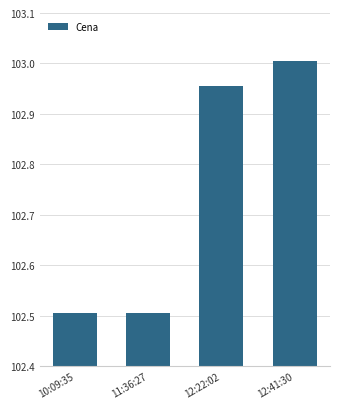

How many data points does each series have?

4